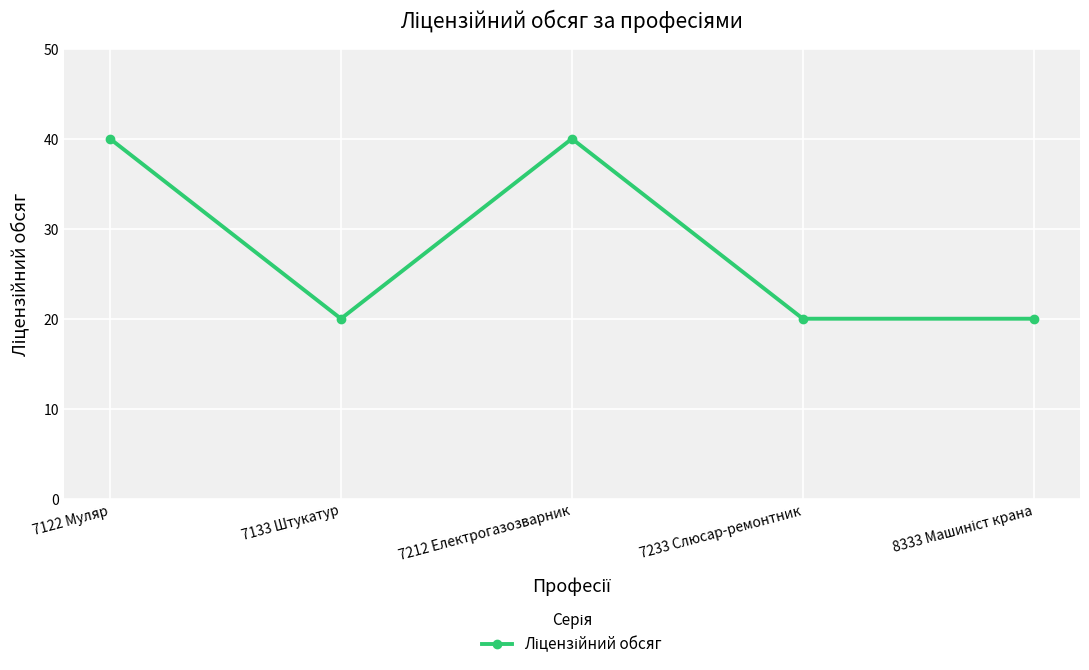

What is the value of the 1st point from the left?

40